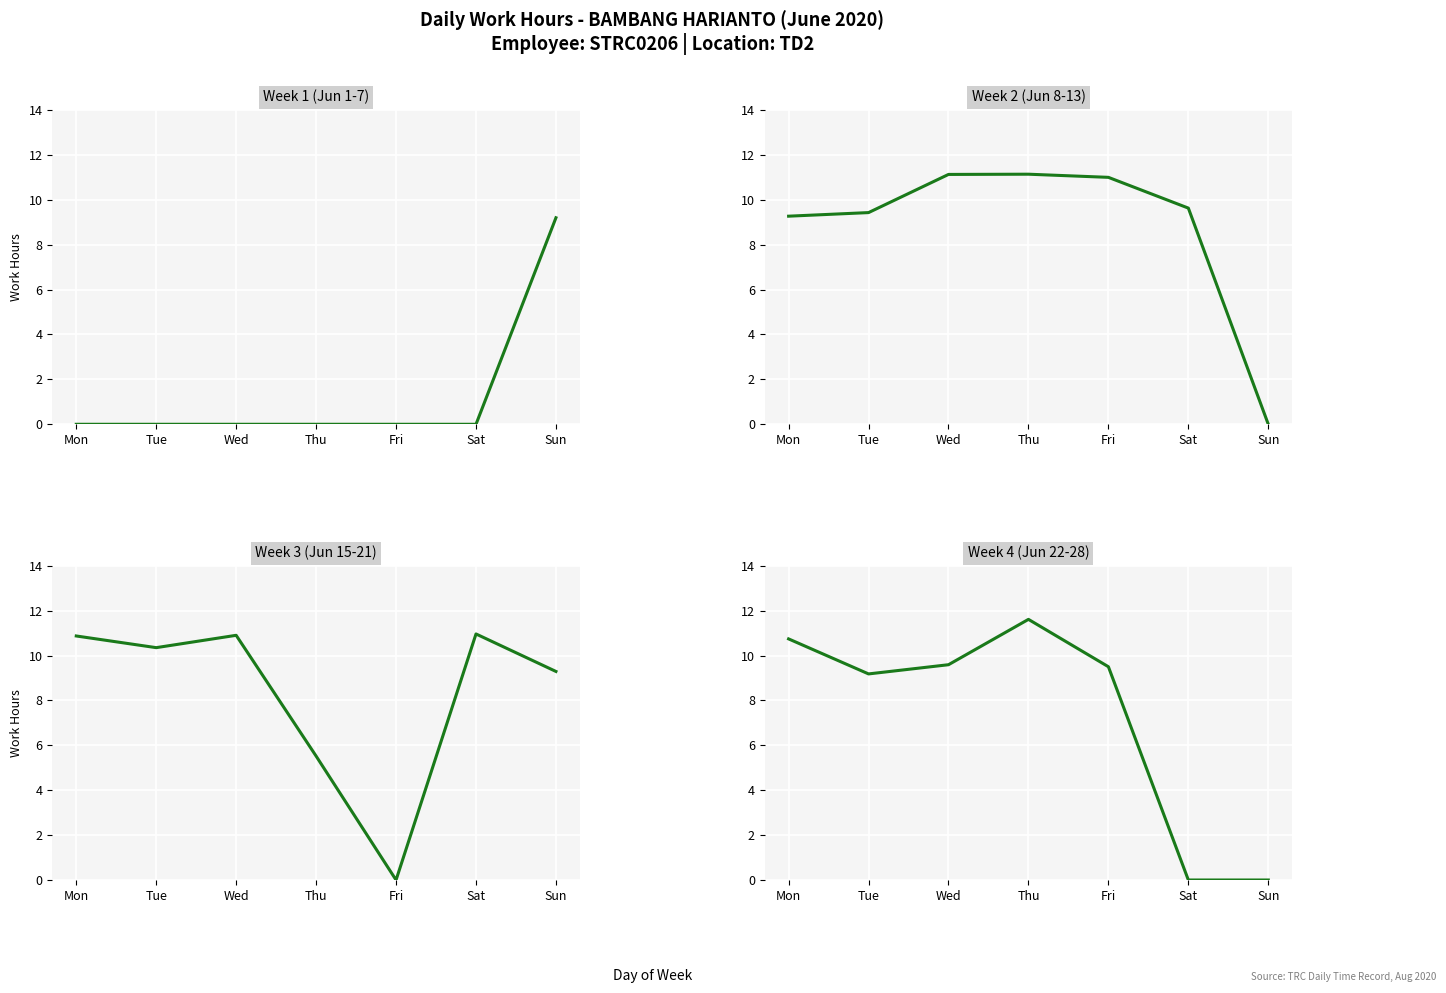

True or false: Week 1 and Week 4 cross at least once.

False